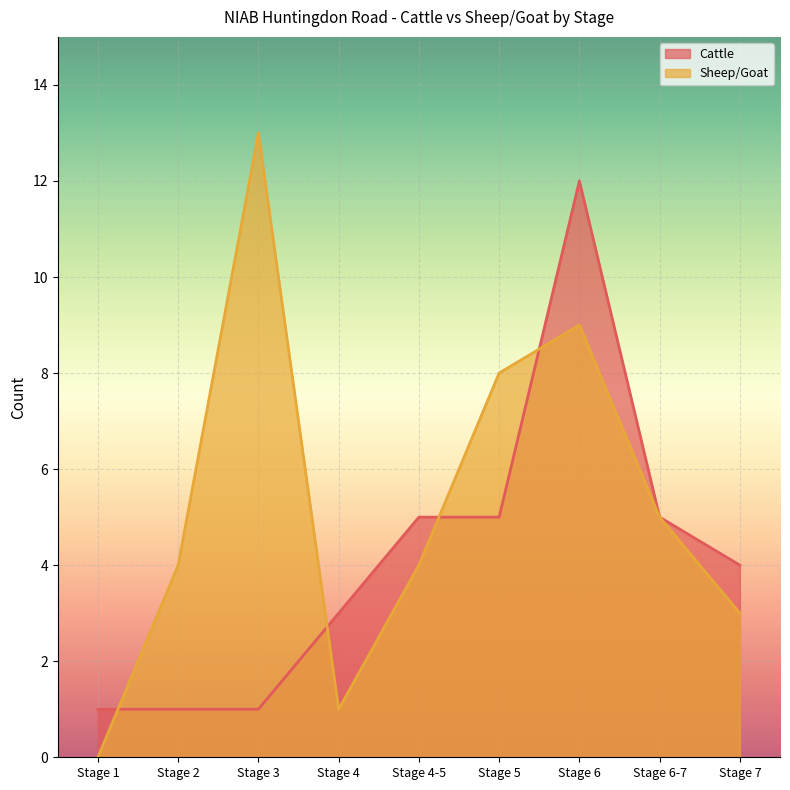

Reading left to right, extract all data points from this chart.

Cattle: 1	1	1	3	5	5	12	5	4
Sheep/Goat: 0	4	13	1	4	8	9	5	3